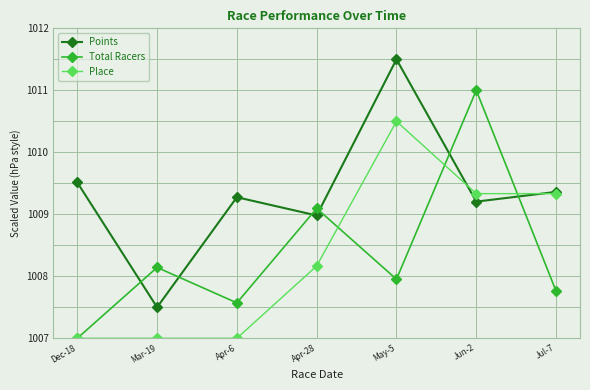

Reading right to left, extract all data points from this chart.

Points: Jul-7=1009.4	Jun-2=1009.2	May-5=1011.5	Apr-28=1009.0	Apr-6=1009.3	Mar-19=1007.5	Dec-18=1009.5
Total Racers: Jul-7=1007.8	Jun-2=1011.0	May-5=1008.0	Apr-28=1009.1	Apr-6=1007.6	Mar-19=1008.1	Dec-18=1007.0
Place: Jul-7=1009.3	Jun-2=1009.3	May-5=1010.5	Apr-28=1008.2	Apr-6=1007.0	Mar-19=1007.0	Dec-18=1007.0